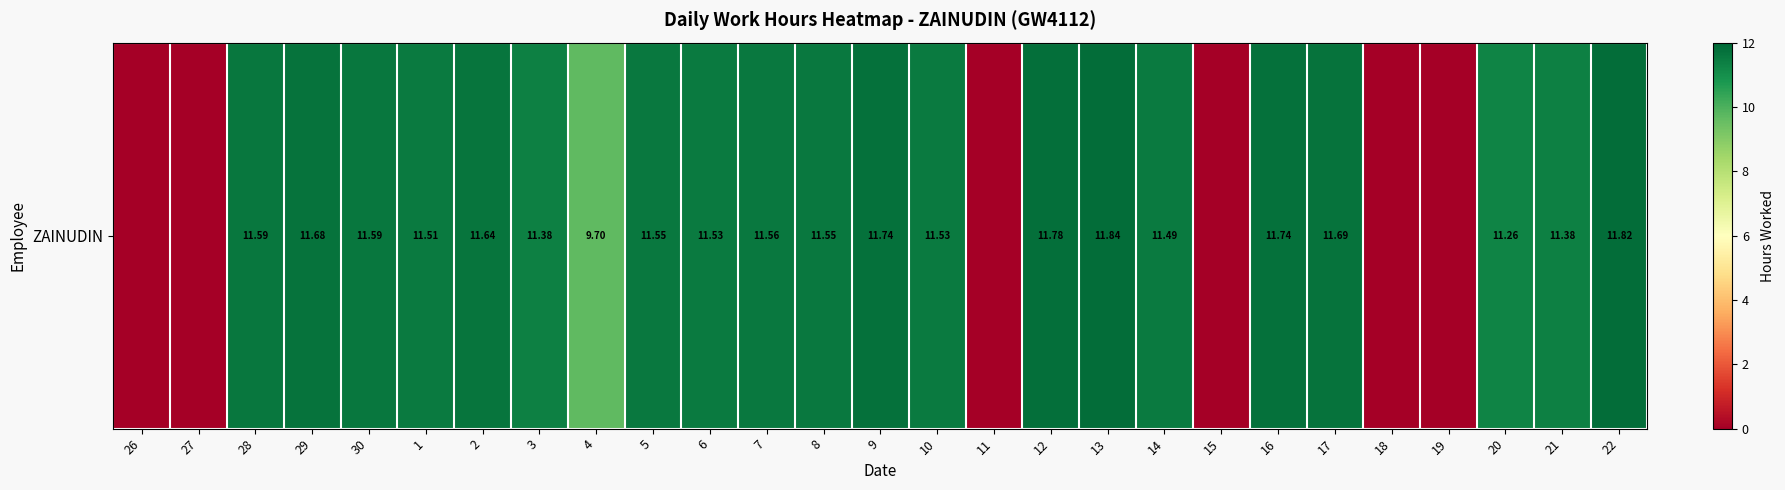

What is the average value?

8.9